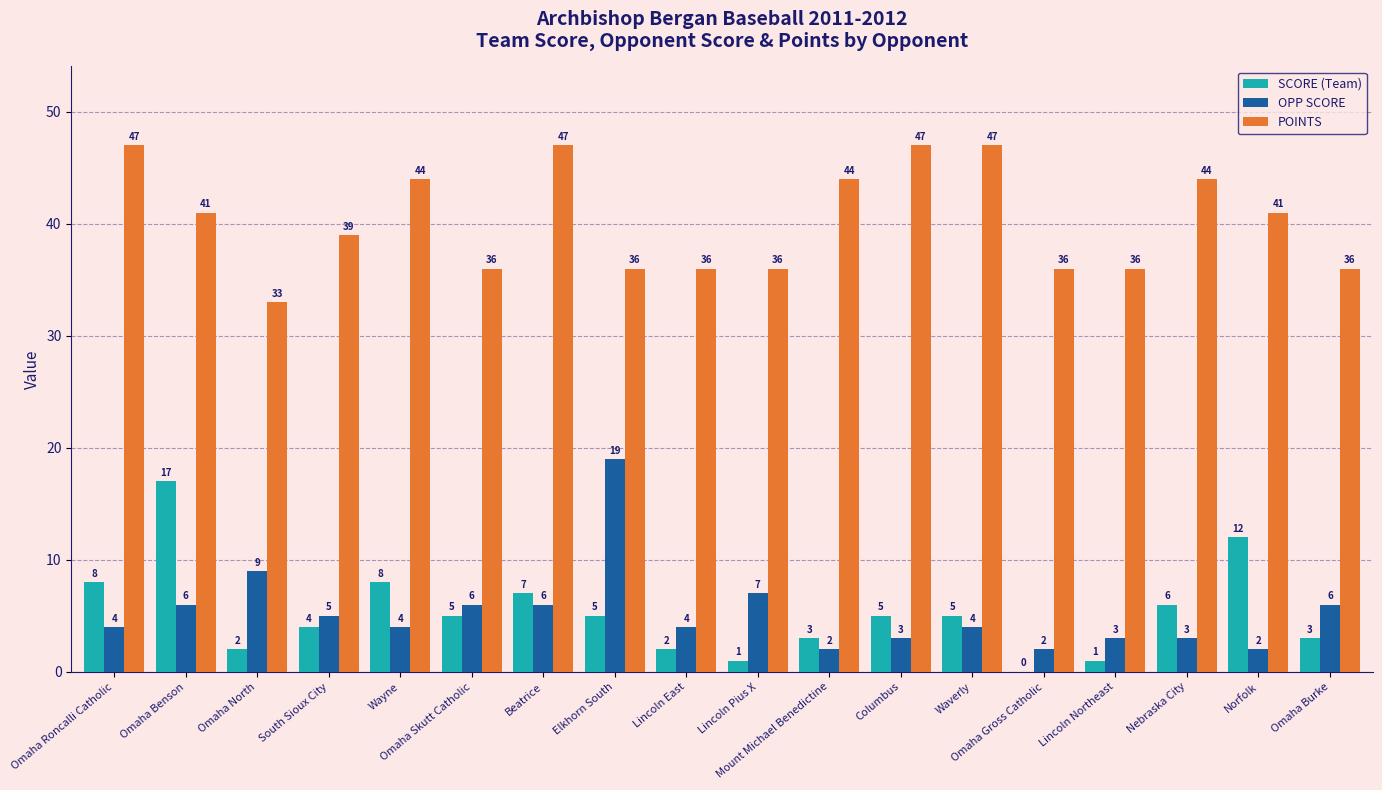

At which category is the sum across all series the highest?

Omaha Benson